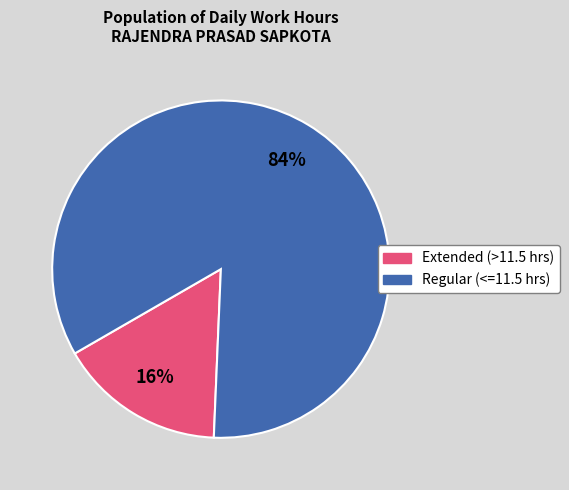

Is there a majority slice in this chart?

Yes